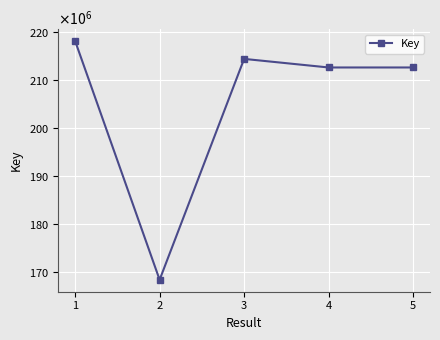

List the labels in order of value, largest first.

1, 3, 5, 4, 2